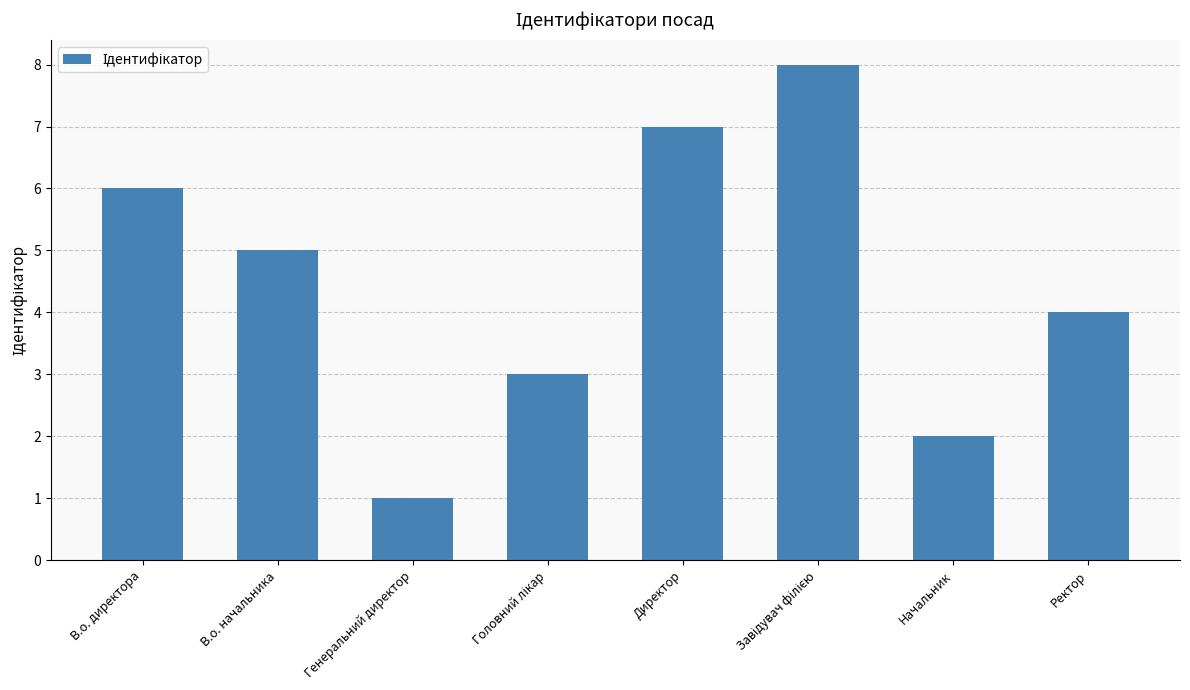

Reading left to right, list all the values displayed in this chart.

6	5	1	3	7	8	2	4